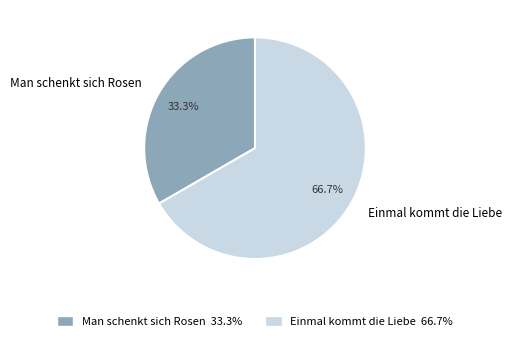

To the nearest percent, what percentage of the pie is Einmal kommt die Liebe?

67%